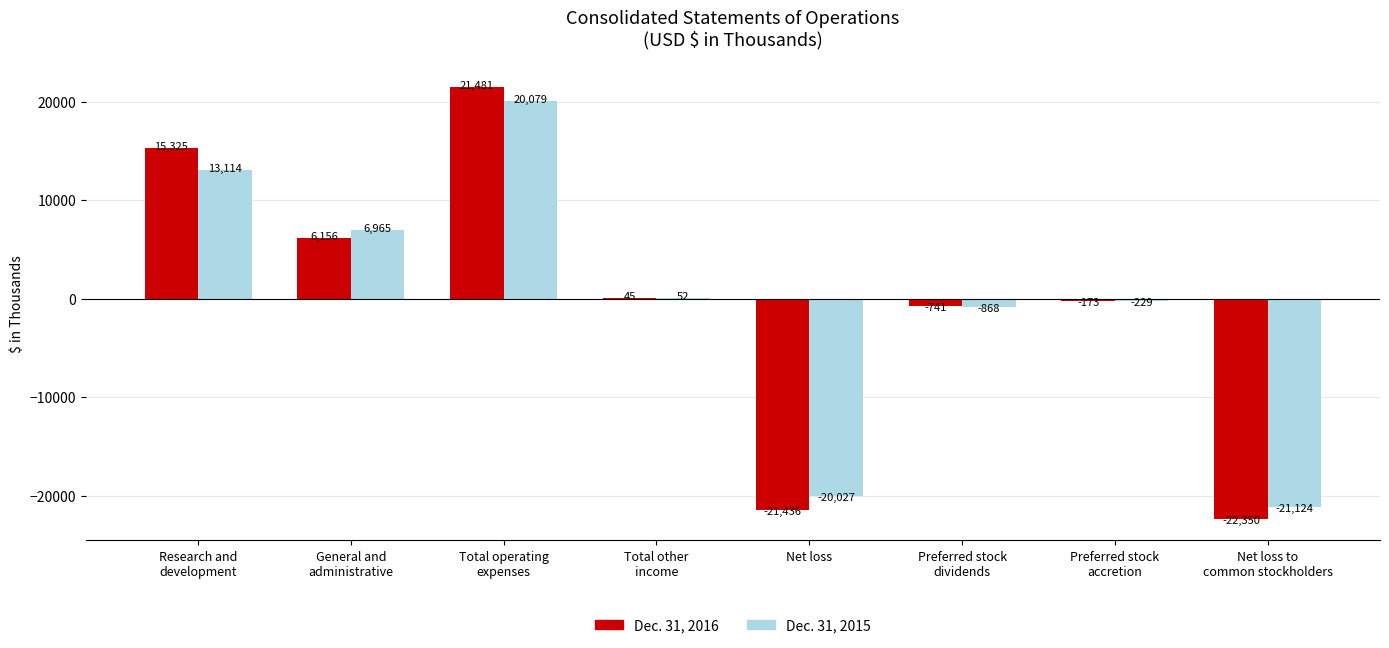

What is the maximum value shown in the chart?

21481